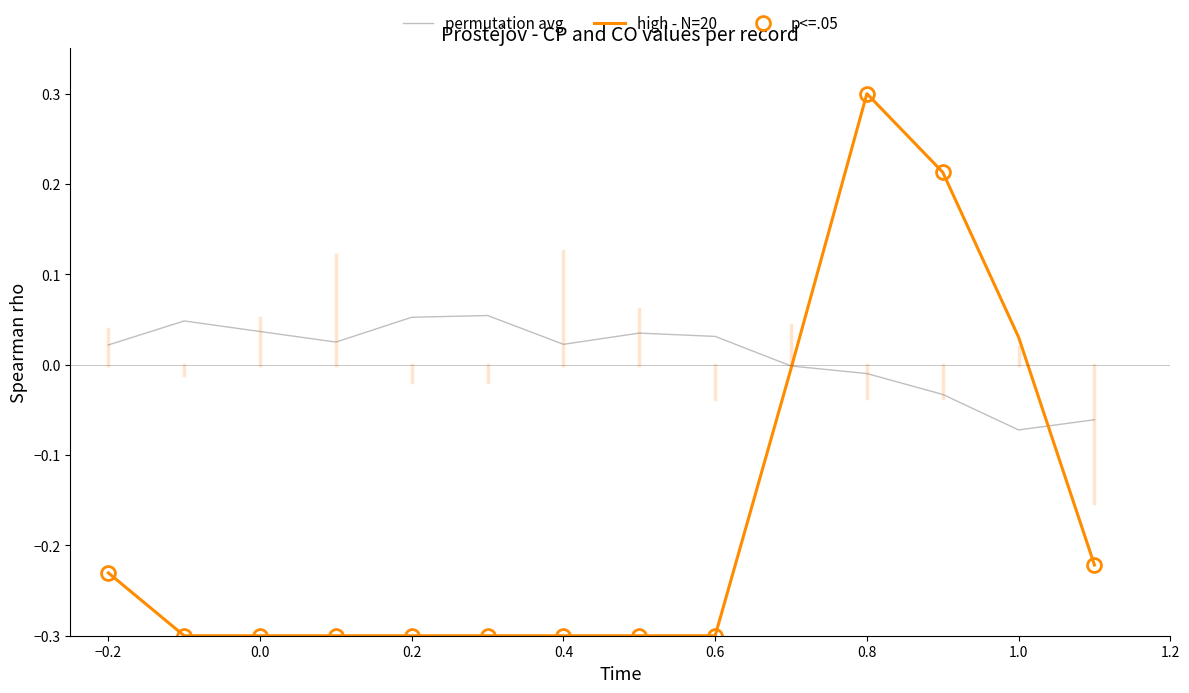

The high - N=20 series shows -0.1 at −0.2. True or false?

False